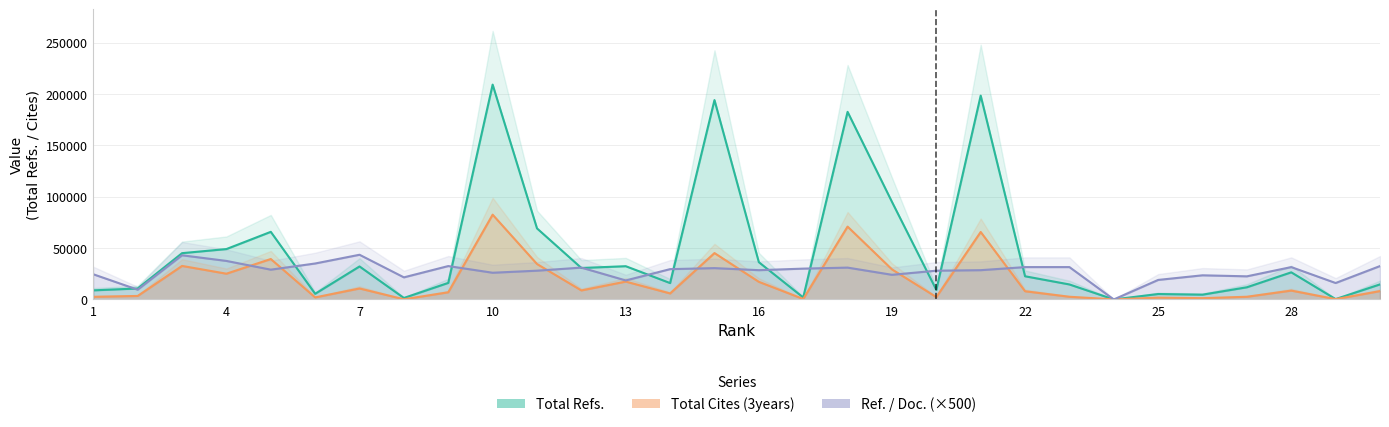

Reading left to right, extract all data points from this chart.

Total Refs.: 1=8854	2=10672	3=45051	4=49047	5=65814	6=5507	7=32128	8=1439	9=16112	10=209116	11=69166	12=30633	13=32364	14=15940	15=194045	16=36276	17=1930	18=182599	19=95009	20=9317	21=198398	22=22572	23=14601	24=0	25=5287	26=4660	27=11860	28=26405	29=354	30=14667
Total Cites (3years): 1=2587	2=3409	3=32636	4=25067	5=39361	6=1990	7=10688	8=174	9=6986	10=82524	11=34492	12=8787	13=17370	14=5851	15=45142	16=17149	17=470	18=70908	19=29287	20=2305	21=65664	22=7987	23=2621	24=52	25=1765	26=1241	27=2626	28=8621	29=311	30=8126
Ref. / Doc.: 1=24500	2=9500	3=43000	4=37500	5=29000	6=35000	7=43500	8=21500	9=32500	10=26000	11=28000	12=31000	13=18500	14=29500	15=30500	16=28500	17=30000	18=31000	19=24000	20=28000	21=28500	22=31500	23=31500	24=0	25=19000	26=23500	27=22500	28=31500	29=16000	30=32500